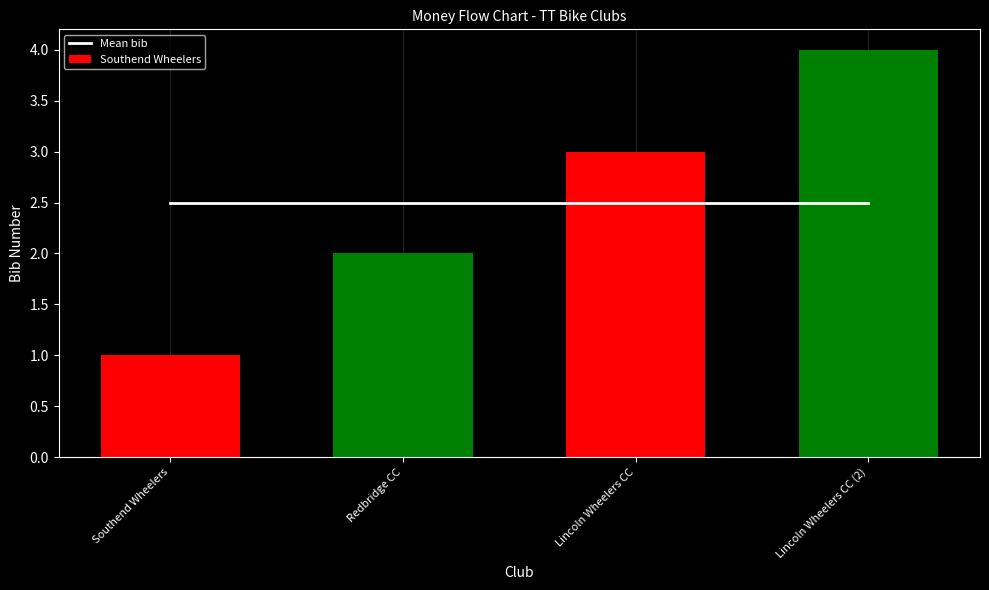

How many data points are above 3?

1